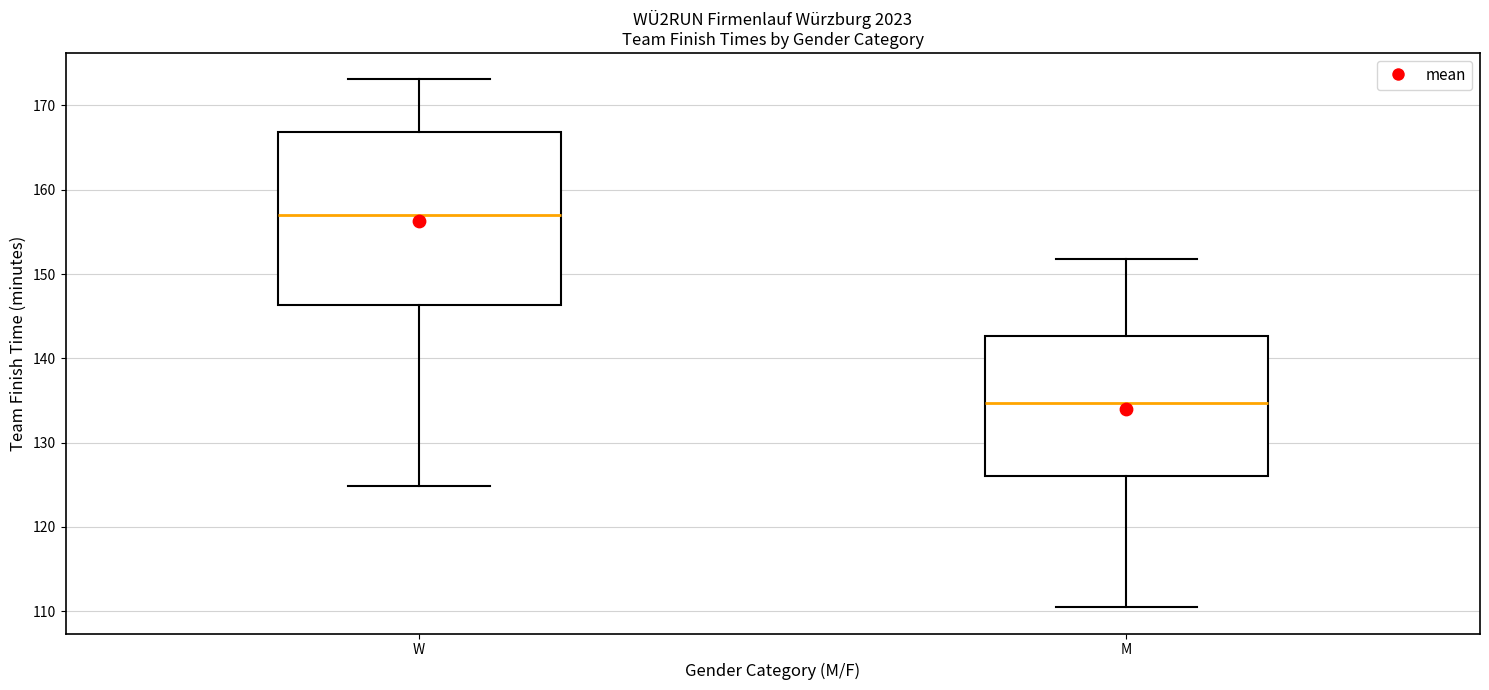

Where is the lower edge of the box for W on the y-axis? The values are not printed on the chart, so give them approximately, as read against the axis.

146